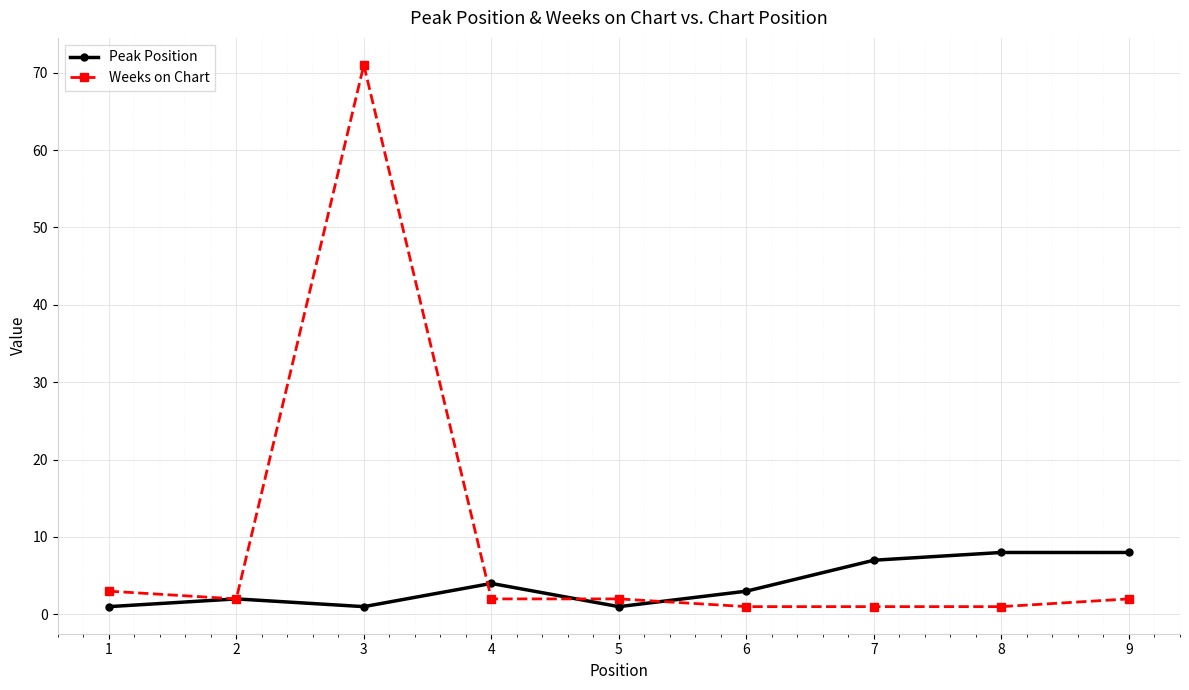

What is the sum of all Weeks on Chart values?

85